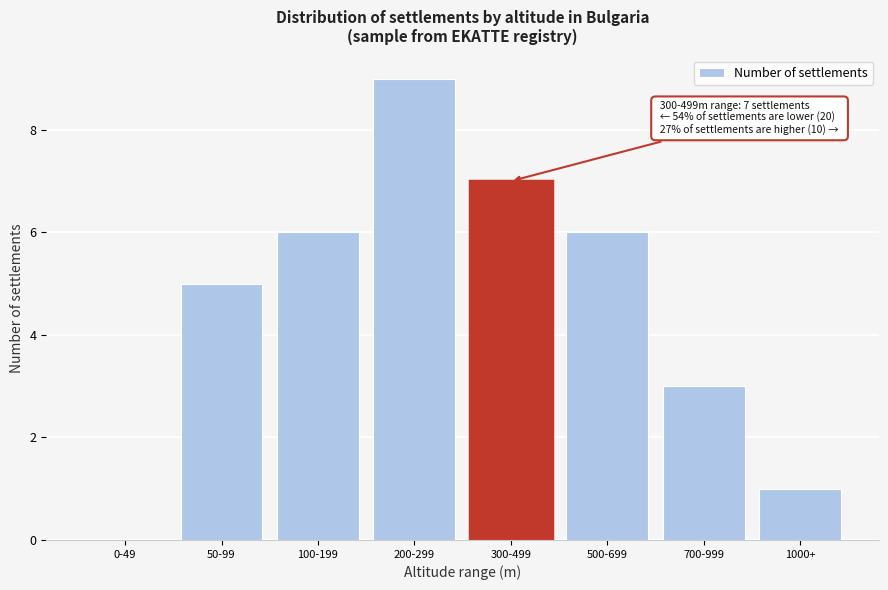

Reading left to right, what are all the values shown in this chart?

0-49=0	50-99=5	100-199=6	200-299=9	300-499=7	500-699=6	700-999=3	1000+=1